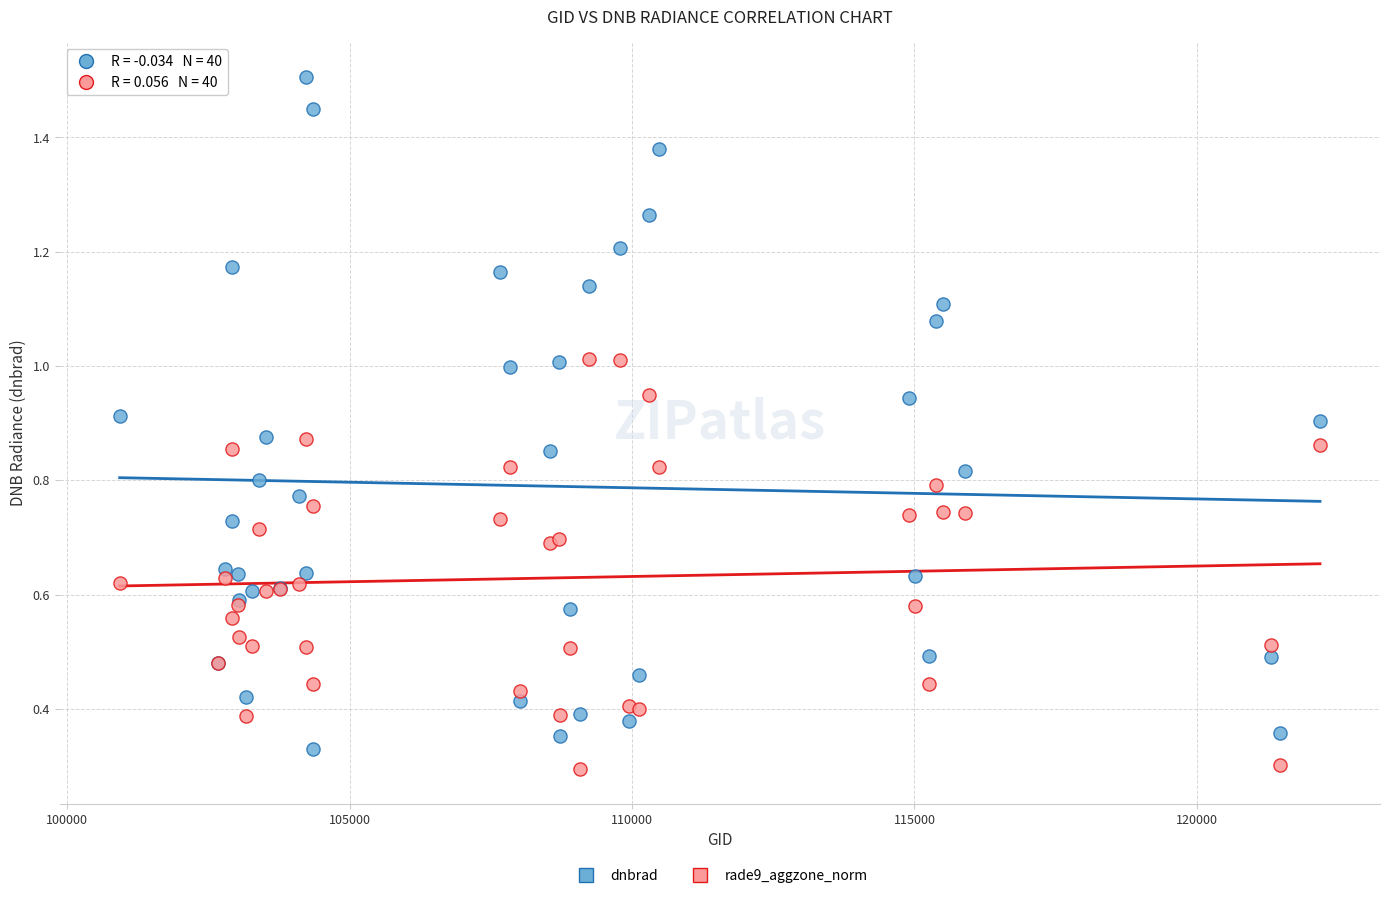

Which series contains the highest Y value?

dnbrad